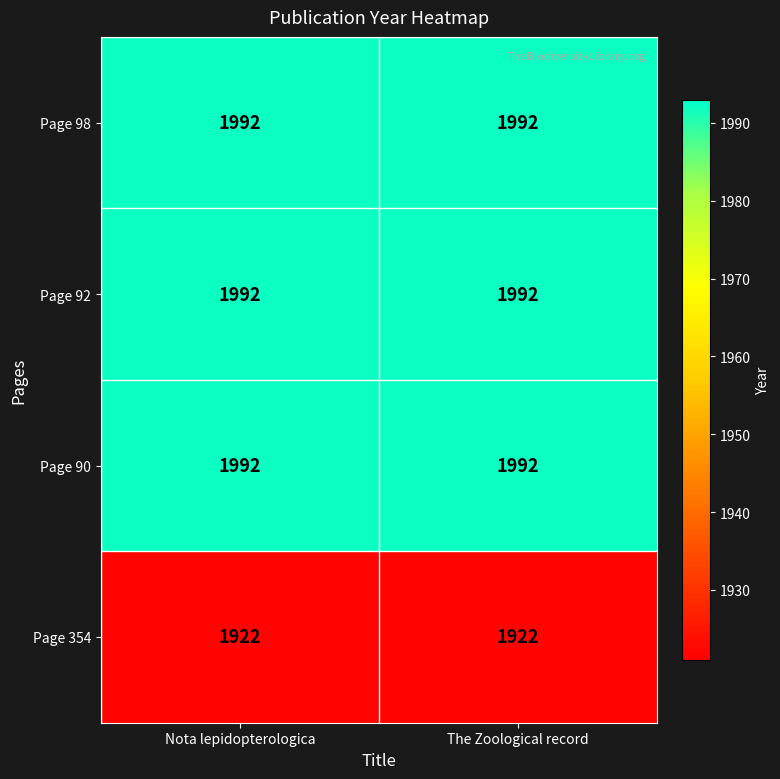

What is the average value of the Page 354 series?

1922